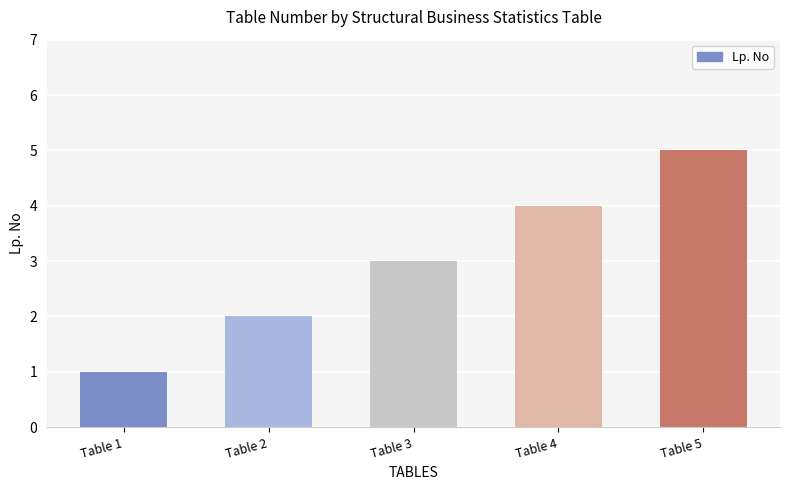

Which category has the lowest value across all series?

Table 1